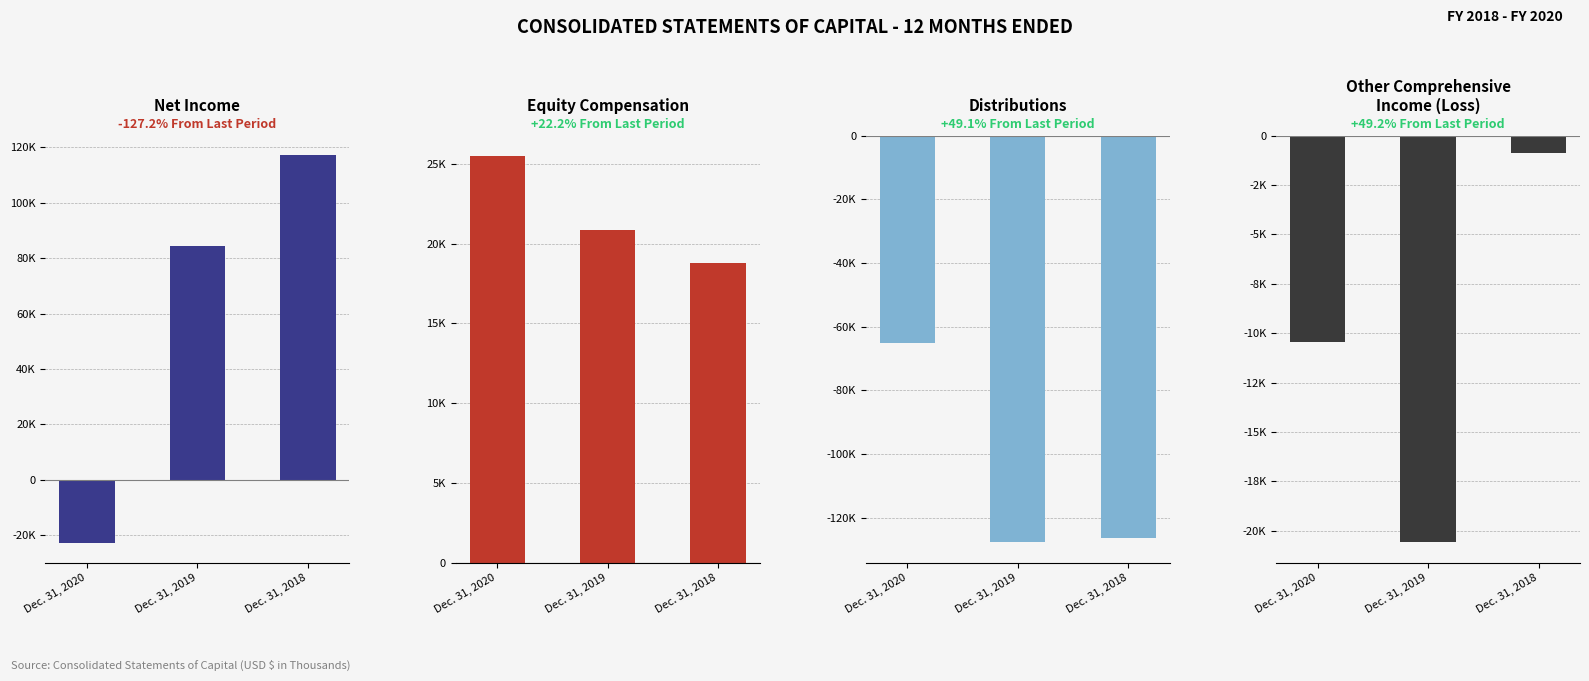

At which label is Distributions closest to -96404?

Dec. 31, 2018